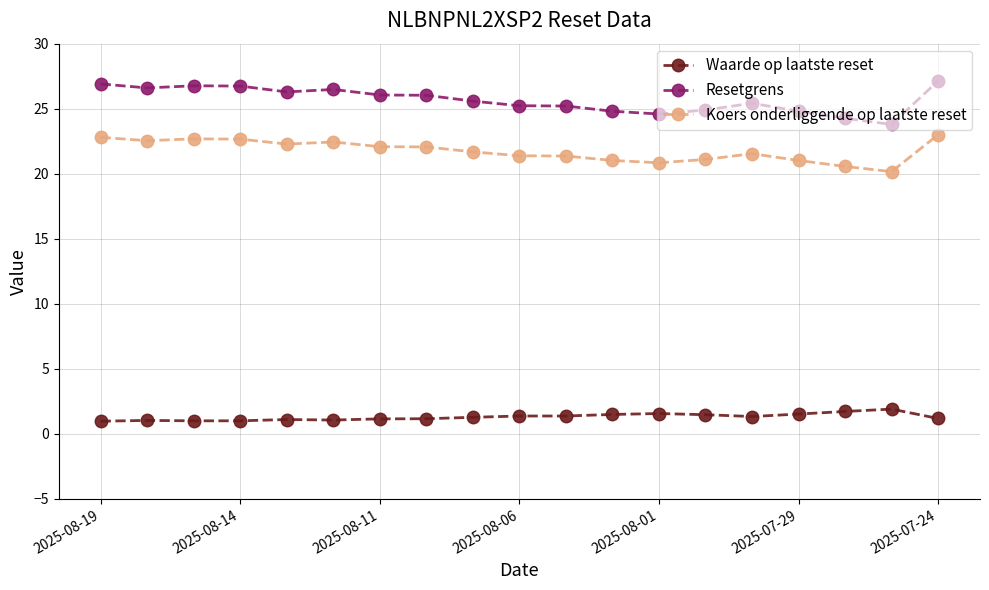

Is this an area chart (filled region under the line)?

No